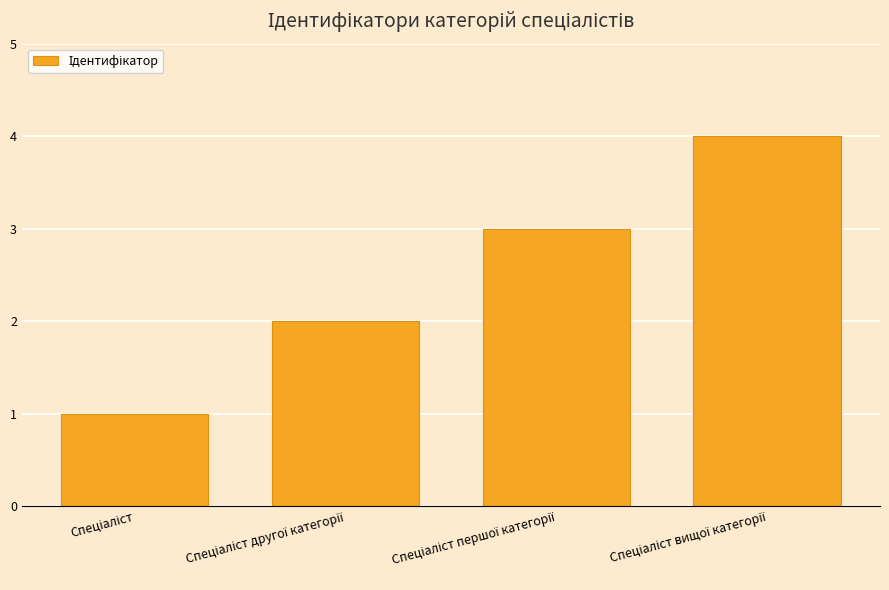

Are the bars grouped side by side (vs. stacked)?

No